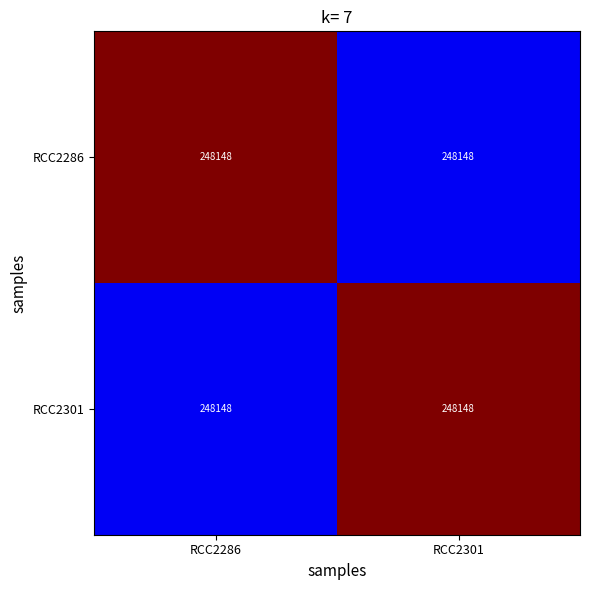

How many categories are shown in the chart?

2